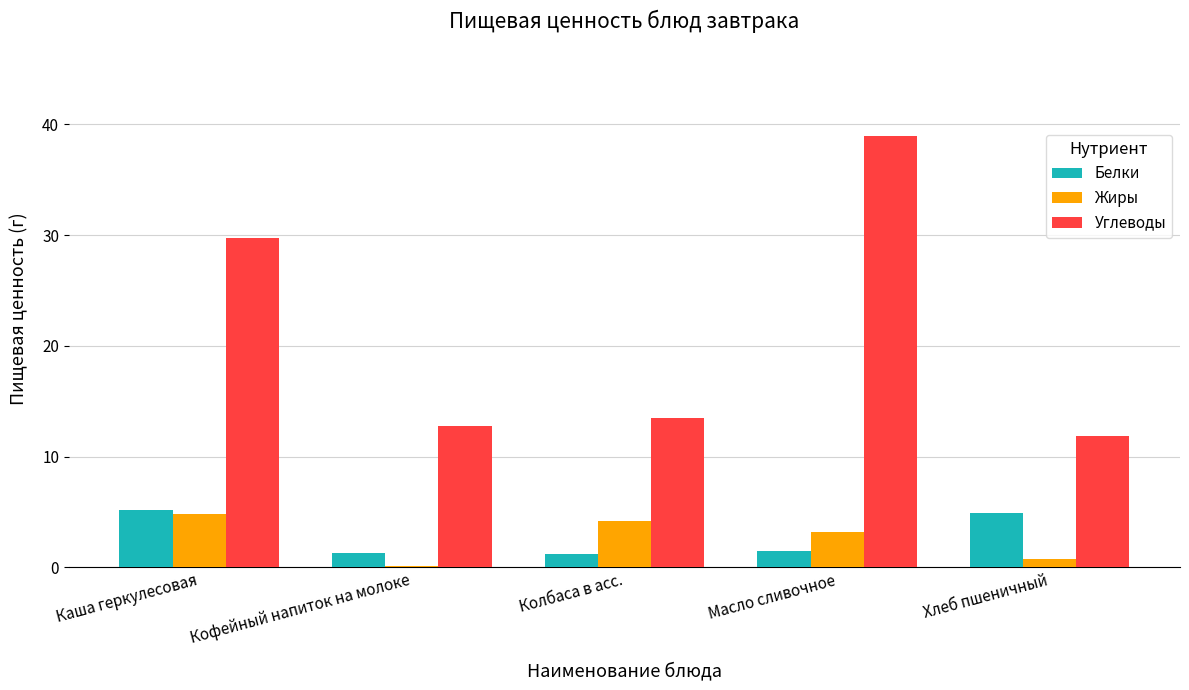

What is the approximate value of Углеводы at Кофейный напиток на молоке?

12.8